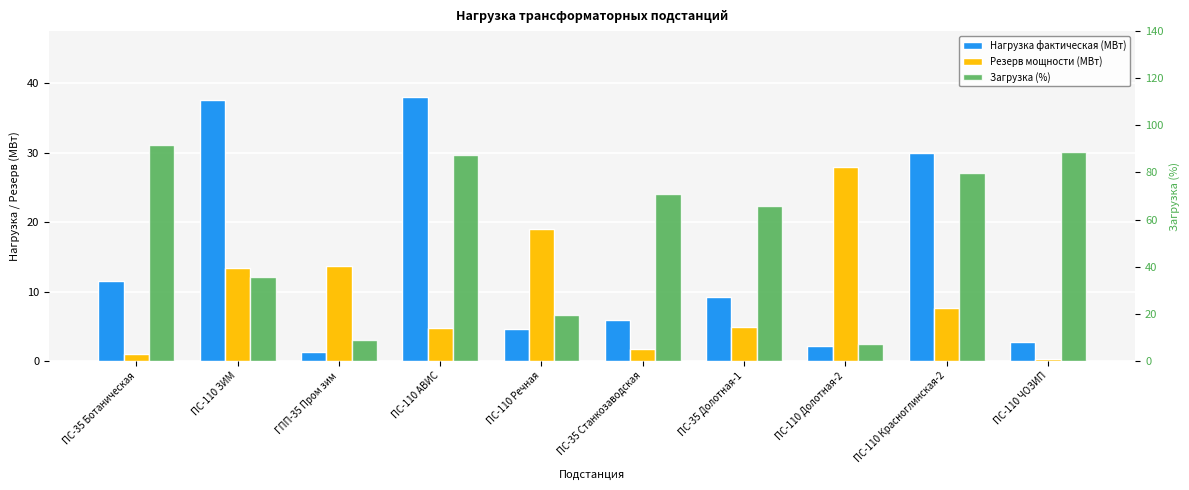

At which category is the sum across all series the highest?

ПС-110 АВИС